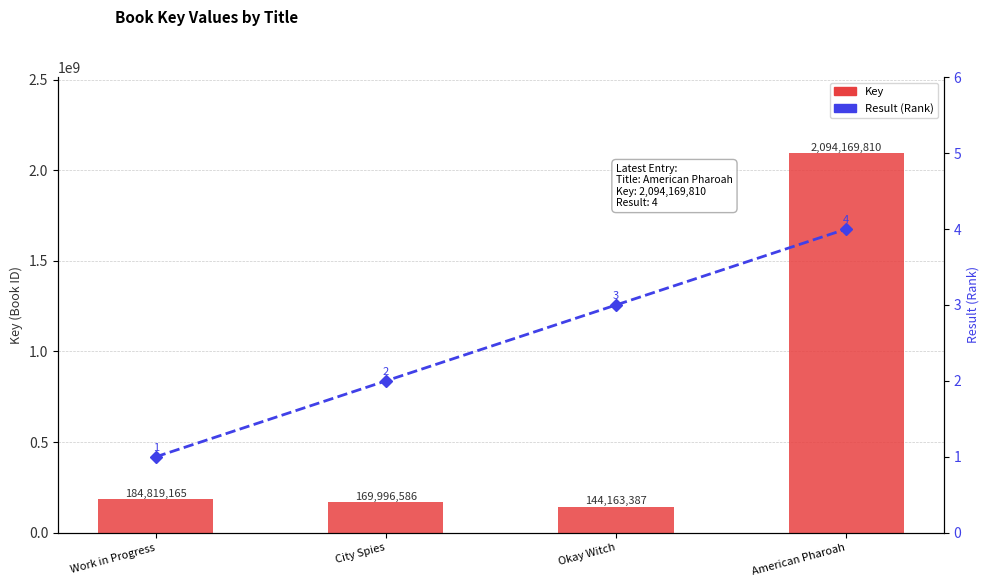

What position from the left is Okay Witch?

3